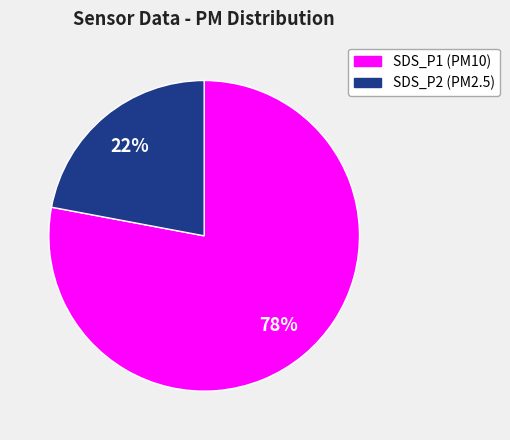

Count the number of slices in the pie.

2